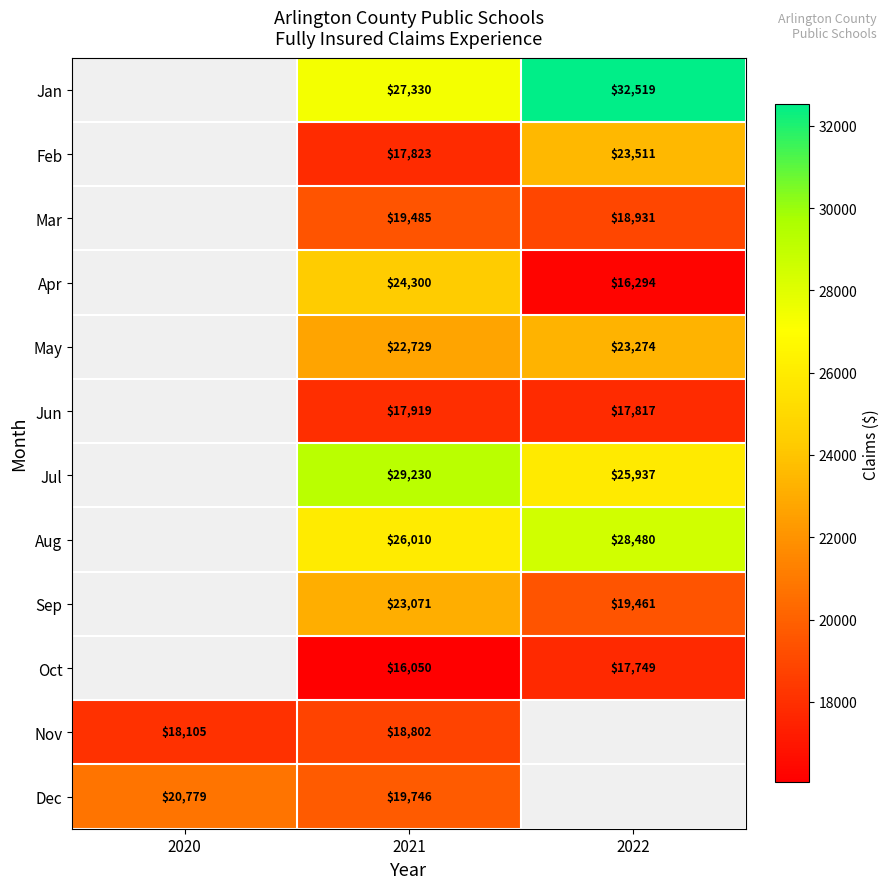

The value of Nov at 2020 is 18105.0. True or false?

True